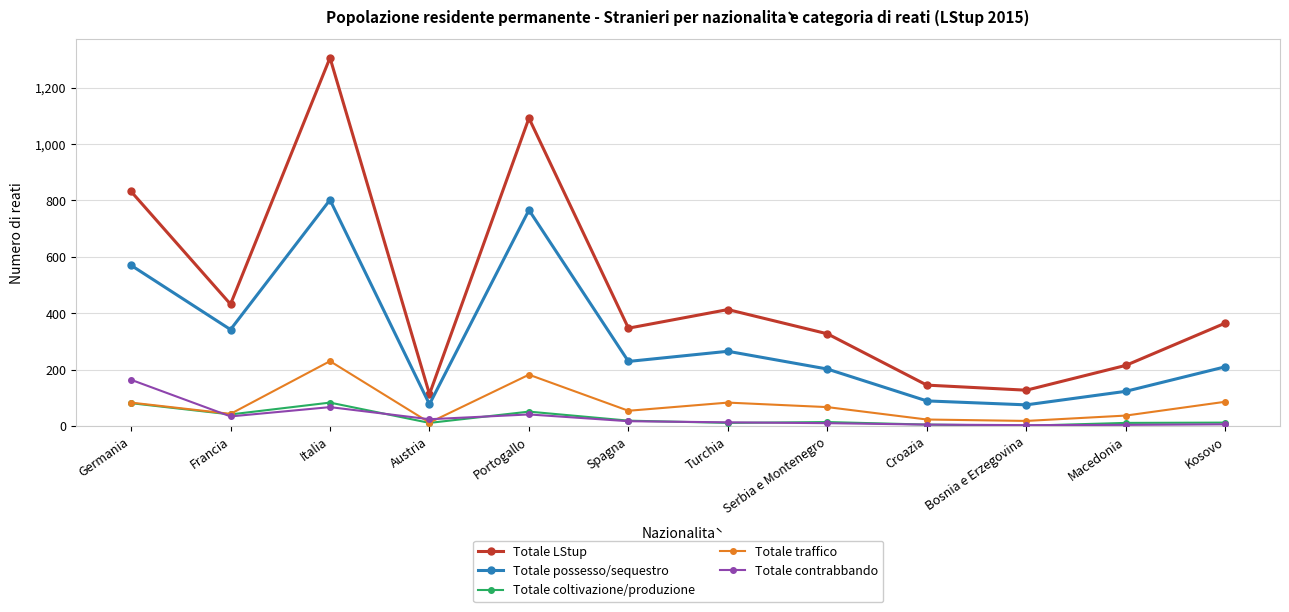

Count the number of data series in this chart.

5